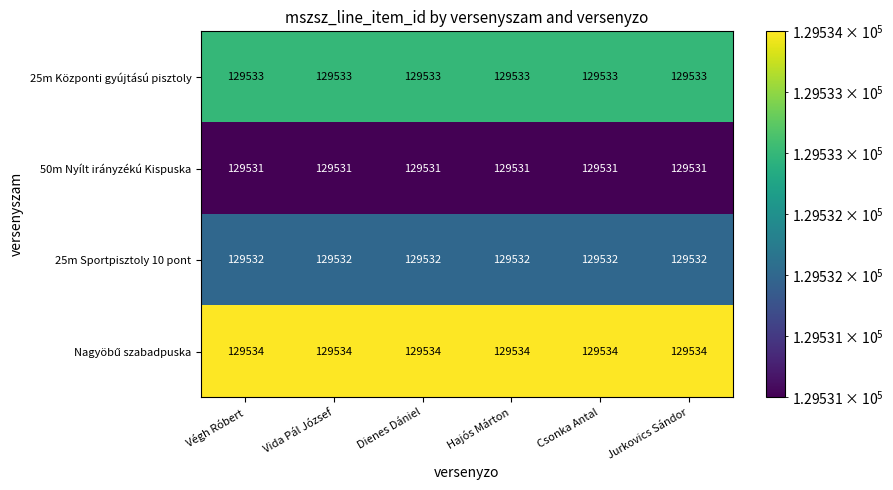

What is the difference between the highest and lowest values at Végh Róbert?

3